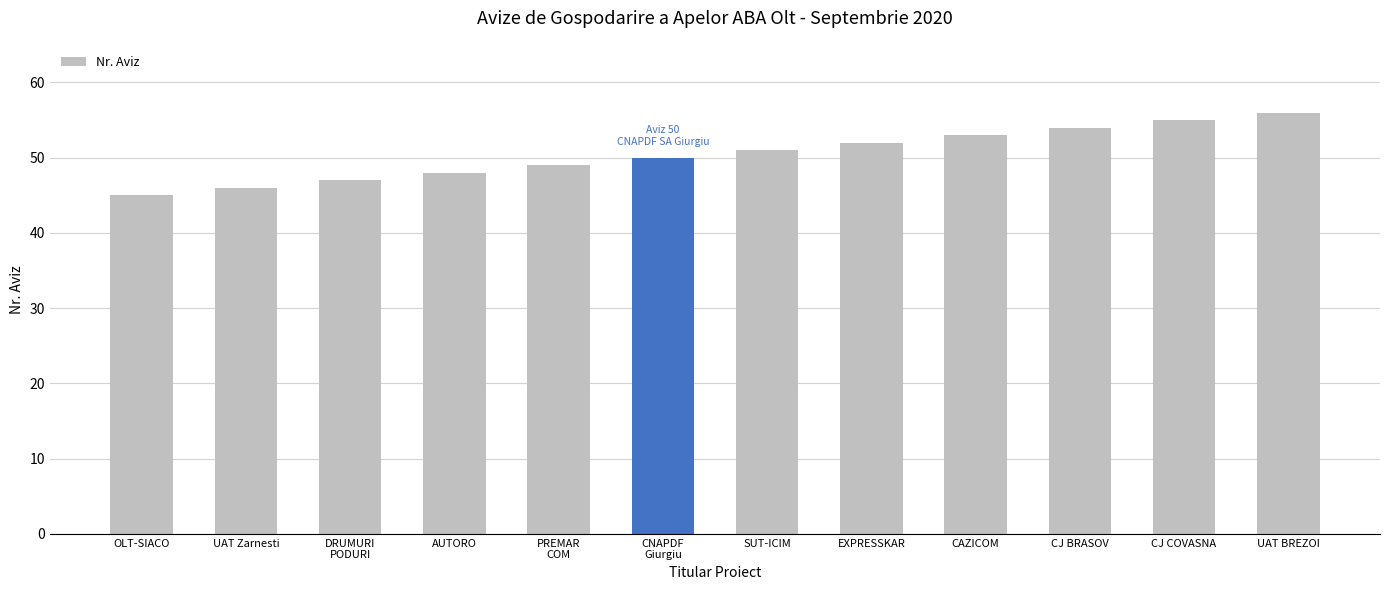

Which category has the highest value across all series?

UAT BREZOI